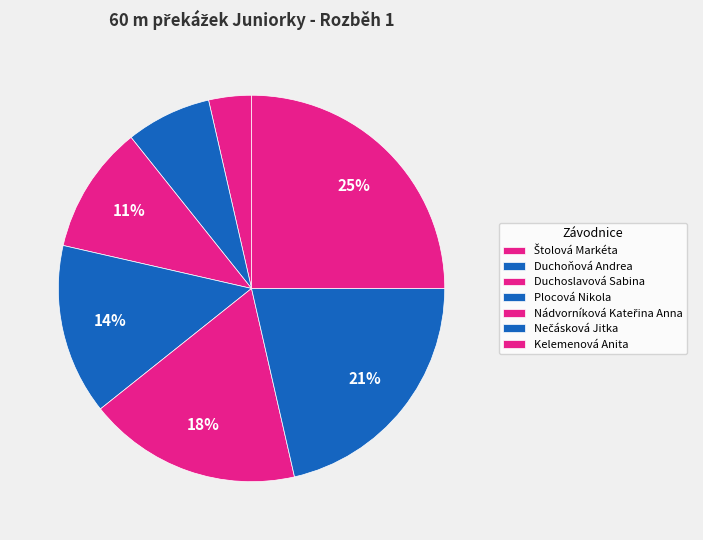

Which category has the smallest portion of the pie?

Štolová Markéta